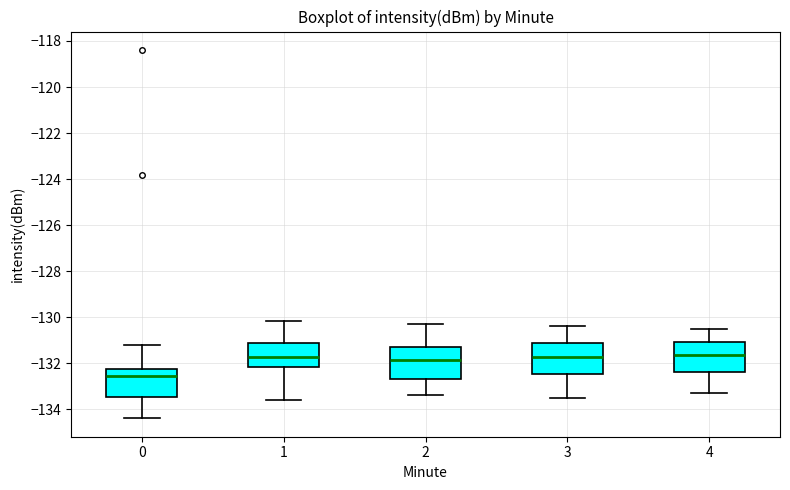

Reading left to right, read every box against the y-axis: the position of its median line, the range the box covers, and the ends of its whiskers. The values are not printed on the chart, so give them approximately, as read against the axis.

0: median -132.6, box -133.4 to -132.2, whiskers -134.4 to -131.2
1: median -131.8, box -132.2 to -131.2, whiskers -133.6 to -130.2
2: median -131.8, box -132.6 to -131.2, whiskers -133.4 to -130.2
3: median -131.8, box -132.4 to -131.2, whiskers -133.4 to -130.4
4: median -131.6, box -132.4 to -131.0, whiskers -133.2 to -130.4